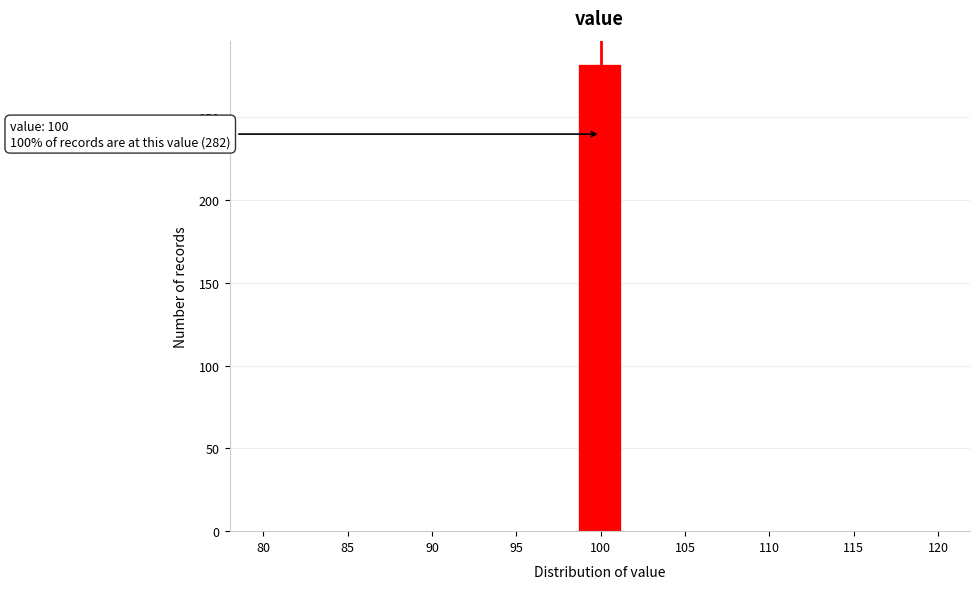

Over which range of the x-axis is the bar tallest?

98.5 to 101.5